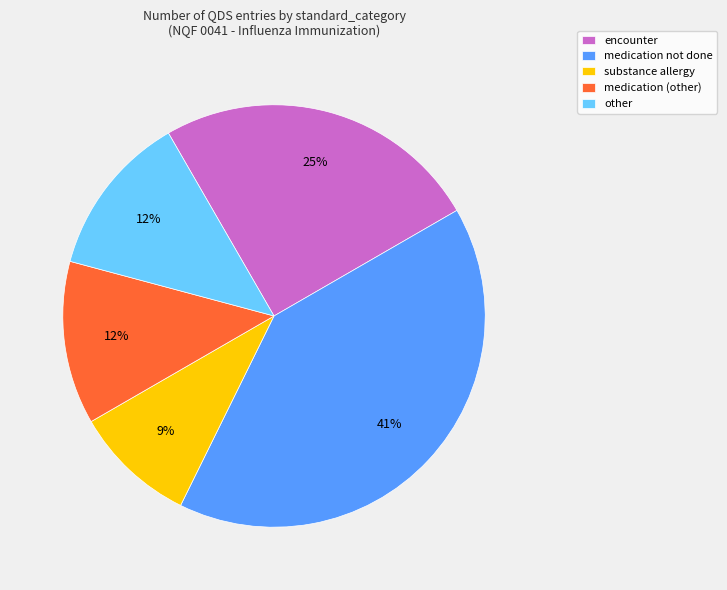

Do medication not done and other together represent more than half of the pie?

Yes